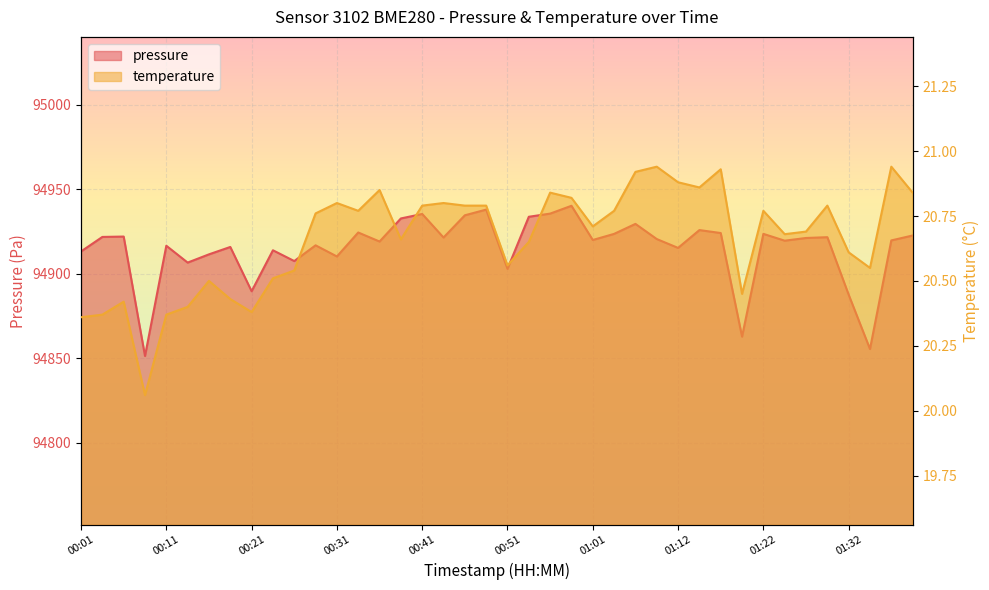

Which series has the widest spread of values?

pressure